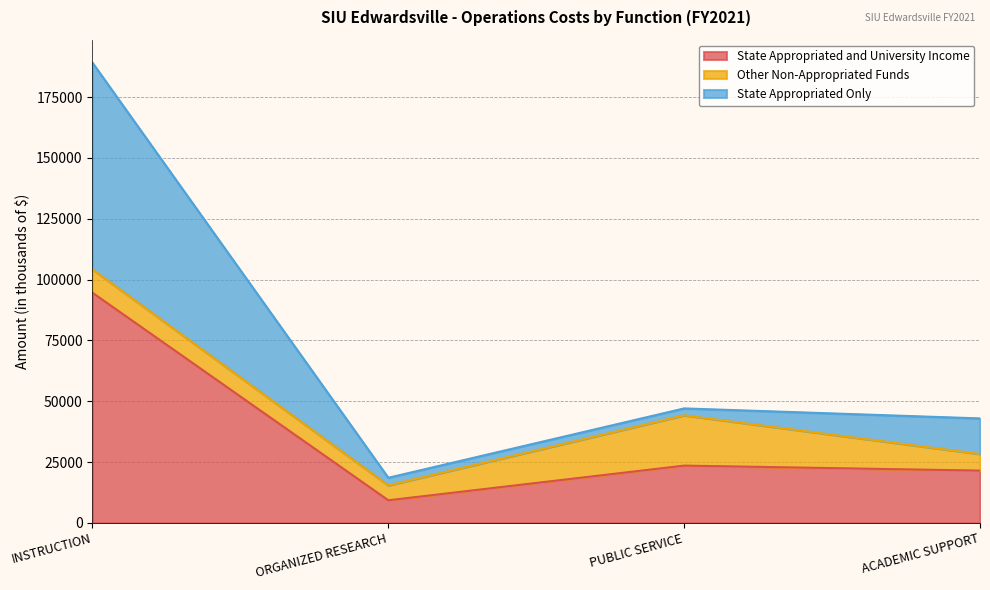

True or false: State Appropriated and University Income has more than 2 points higher than both neighbors.

False